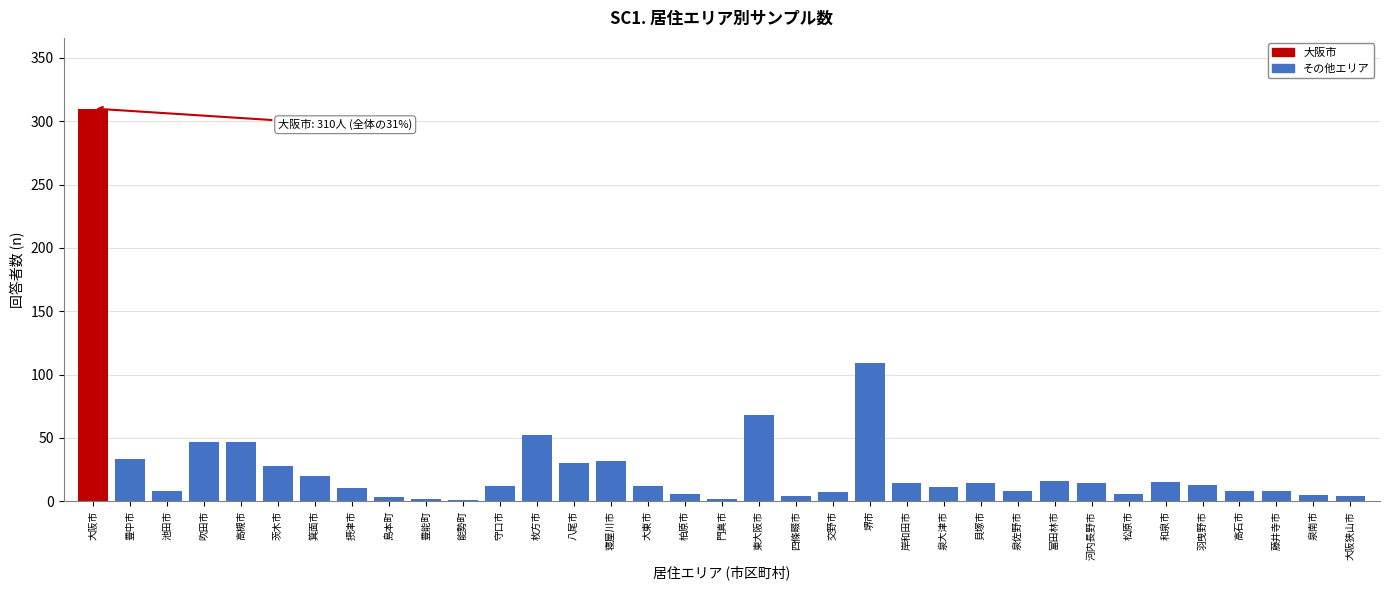

What is the maximum value shown in the chart?

310